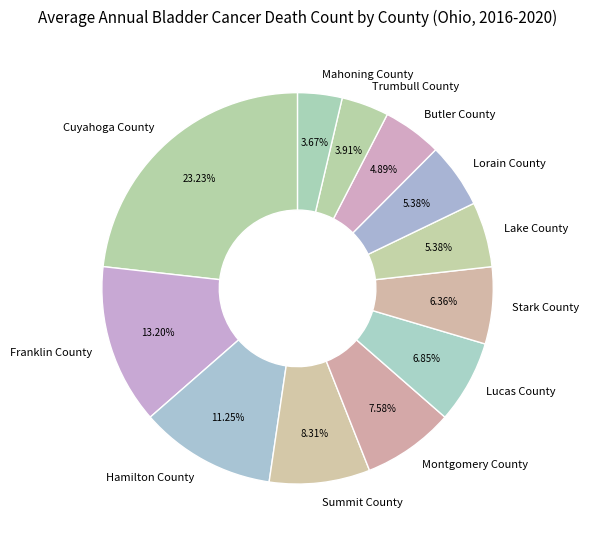

To the nearest percent, what is the average slice percentage?

8%